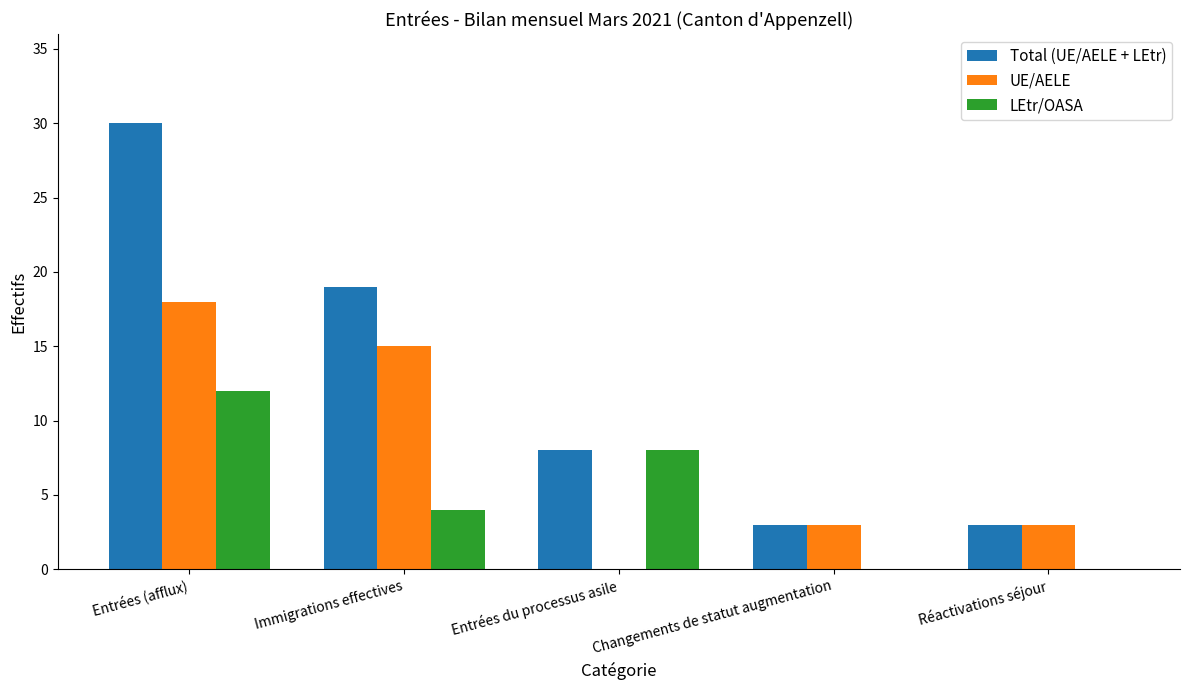

Read the UE/AELE value at Entrées (afflux), to the nearest 10.

20